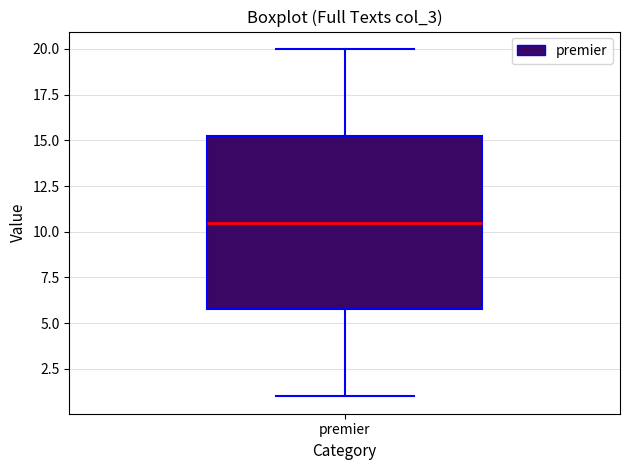

Where is the upper edge of the box for premier on the y-axis? The values are not printed on the chart, so give them approximately, as read against the axis.

15.5